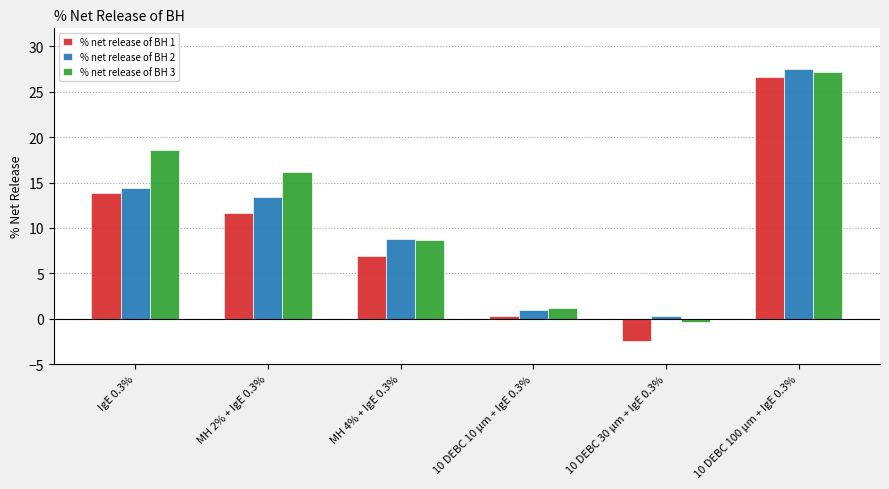

What is the greatest value displayed?

27.5